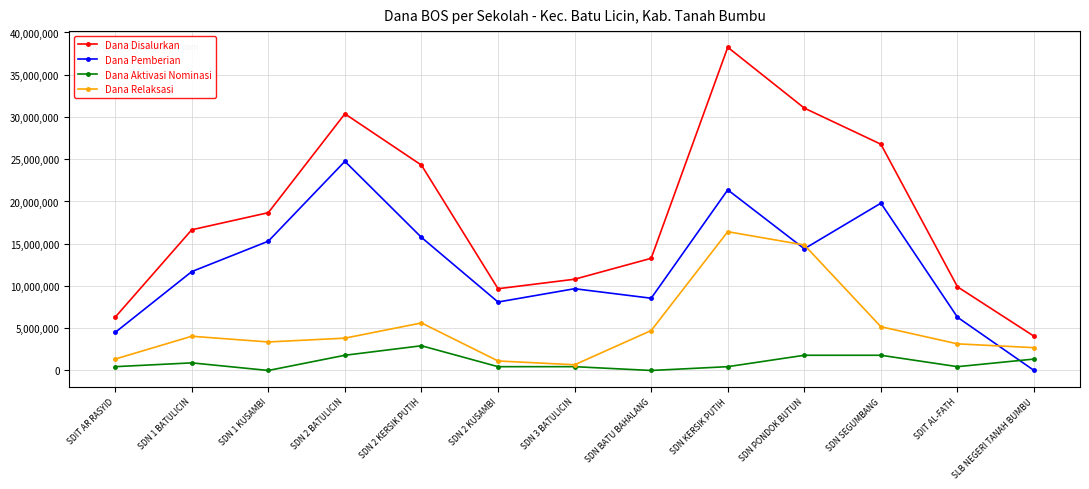

The value of Dana Disalurkan at SDN 2 KERSIK PUTIH is 33607507. True or false?

False